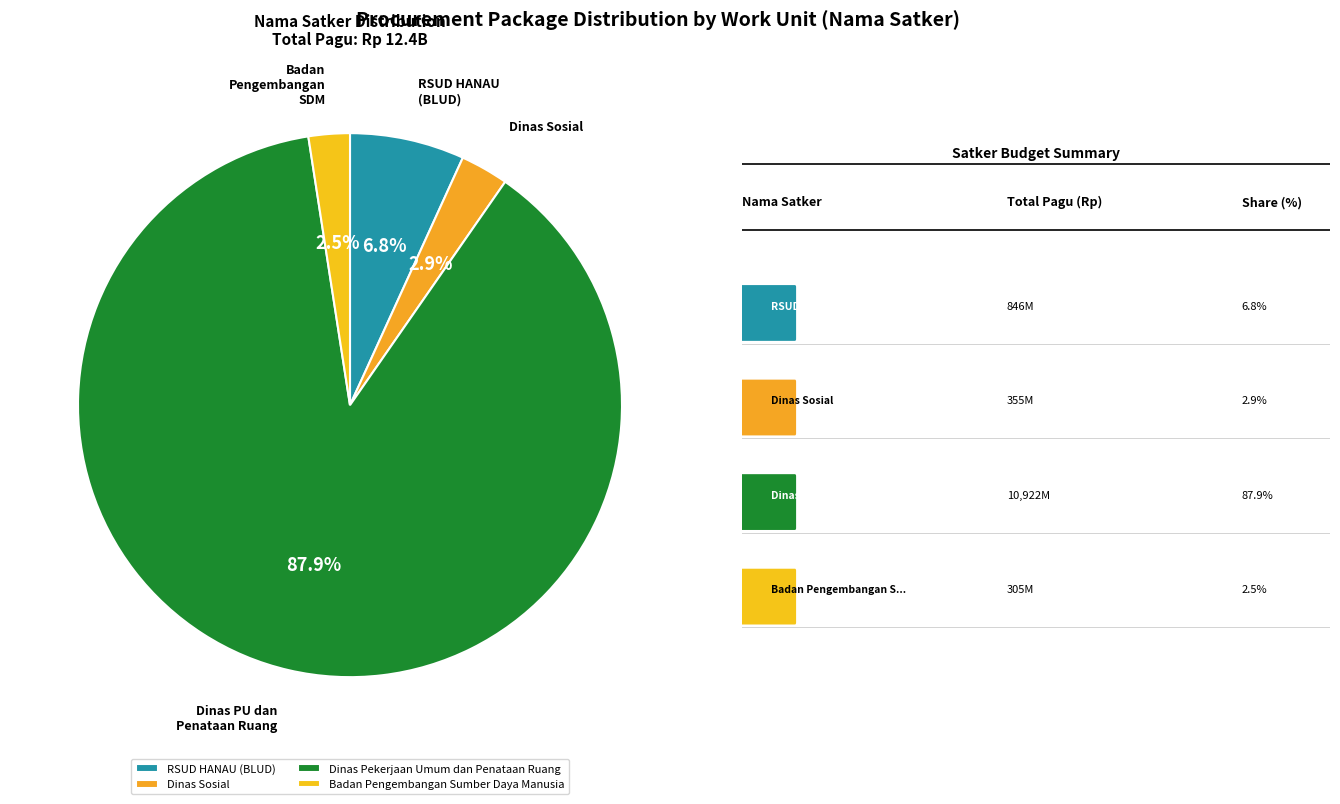

Does Dinas Pekerjaan Umum dan Penataan Ruang represent more than half of the total?

Yes